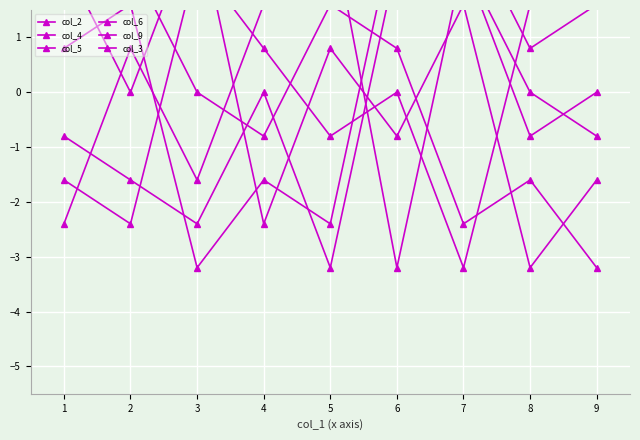

Reading left to right, extract all data points from this chart.

col_2: 2.4	0.0	3.2	-2.4	0.8	-0.8	1.6	-3.2	-1.6
col_4: 2.4	2.4	0.0	-0.8	1.6	0.8	-2.4	-1.6	-3.2
col_5: 0.8	1.6	-3.2	-1.6	-2.4	3.2	2.4	-0.8	0.0
col_6: -0.8	-1.6	-2.4	0.0	-3.2	2.4	3.2	0.8	1.6
col_9: -1.6	-2.4	2.4	0.8	-0.8	0.0	-3.2	1.6	3.2
col_3: -2.4	0.8	-1.6	1.6	3.2	-3.2	2.4	0.0	-0.8